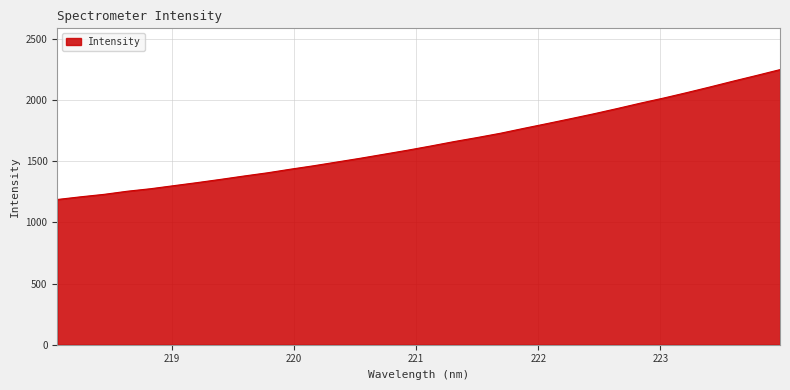

What is the minimum value shown in the chart?

1188.1